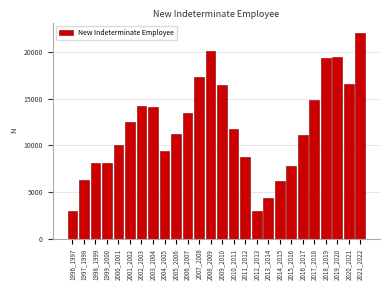

What is the value of the 15th bar from the left?

11782